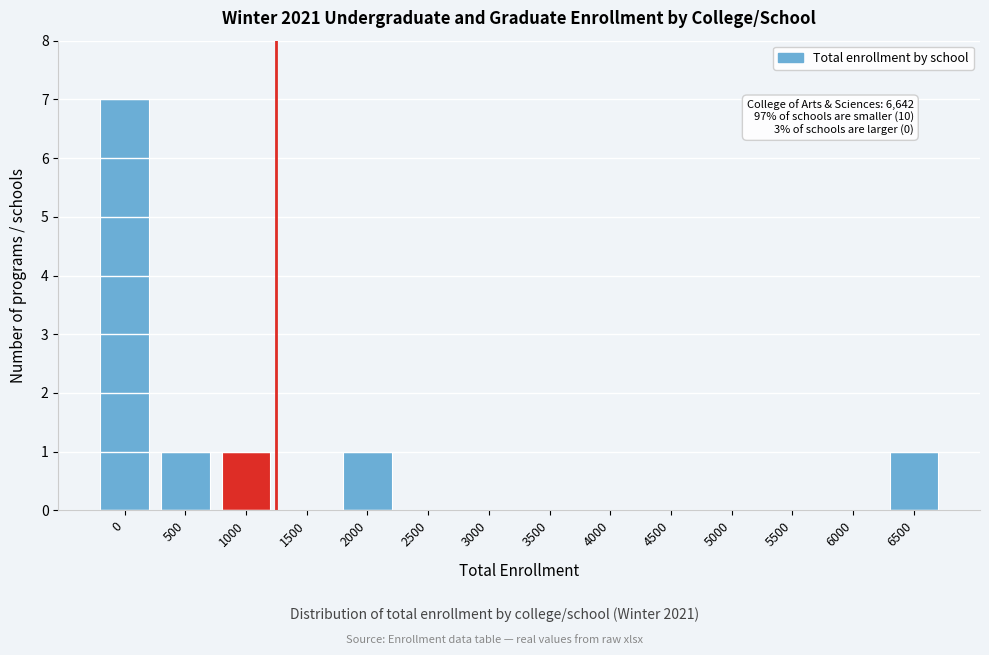

Reading left to right, list all the values displayed in this chart.

0=7	500=1	1000=1	1500=0	2000=1	2500=0	3000=0	3500=0	4000=0	4500=0	5000=0	5500=0	6000=0	6500=1